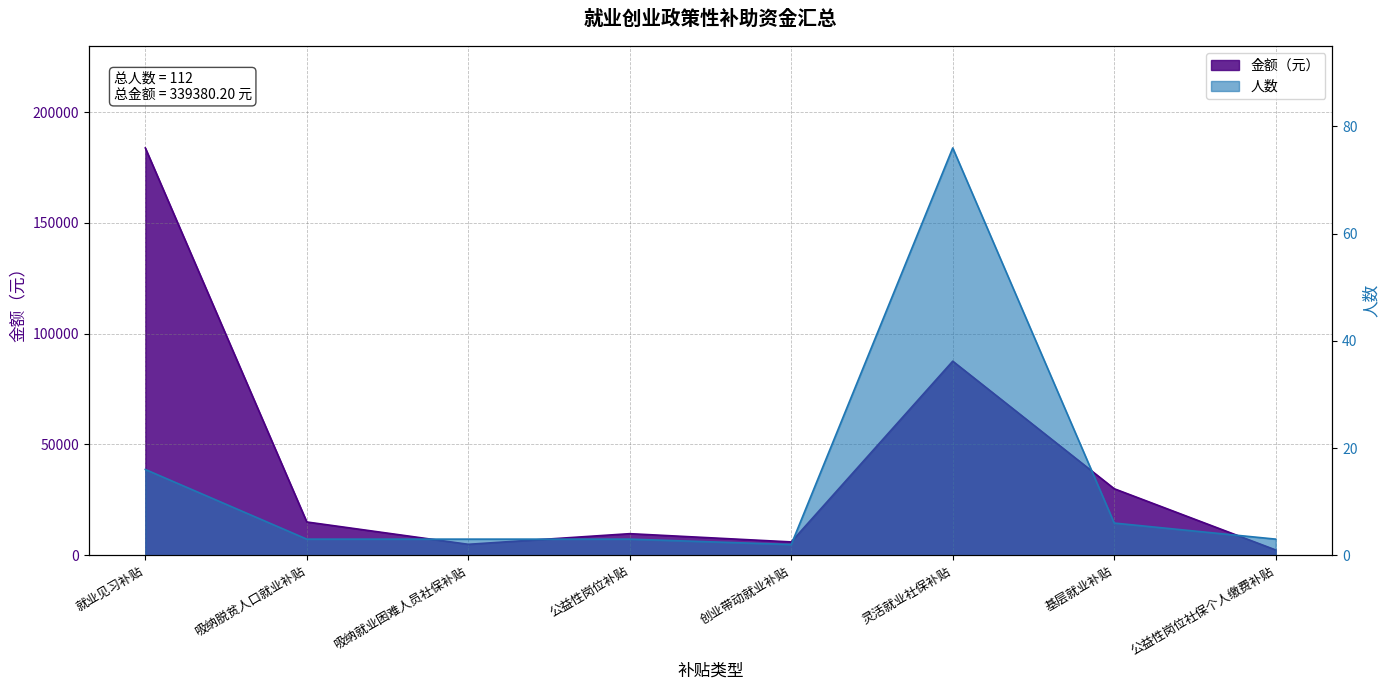

Which series has the largest total across all categories?

金额（元）